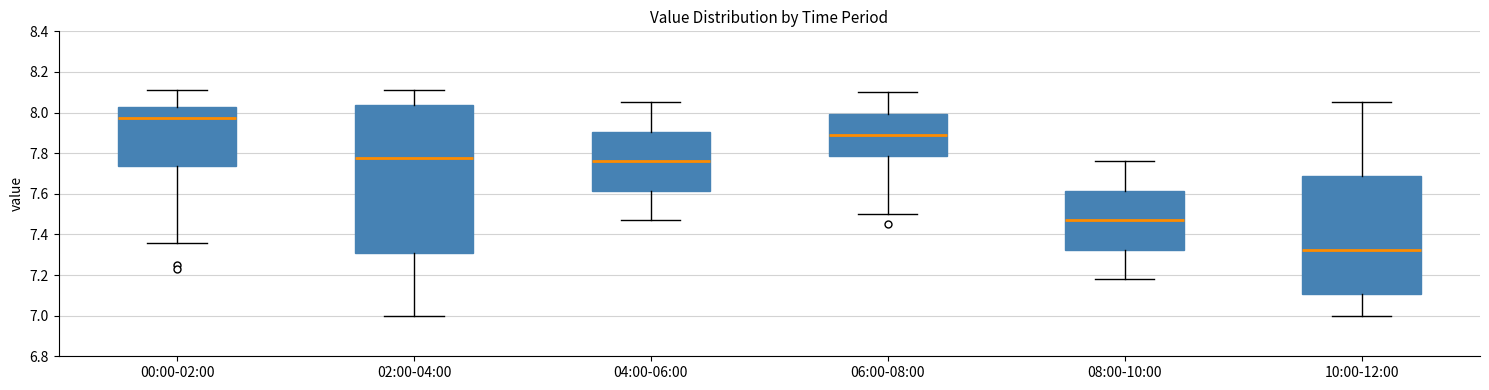

Which box is the tallest, from its lower edge to its upper edge?

02:00-04:00